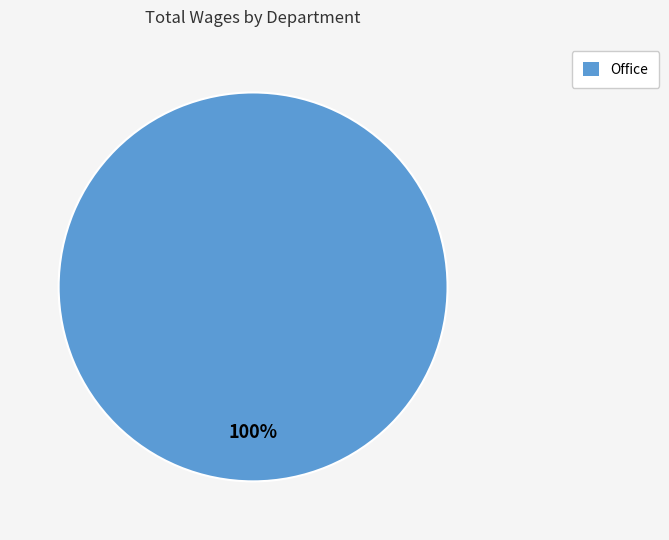

Is there a majority slice in this chart?

Yes